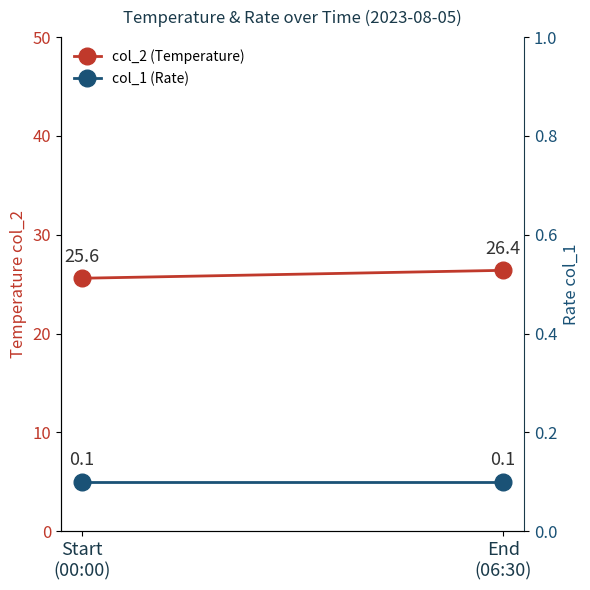

Does the chart have visible grid lines?

No